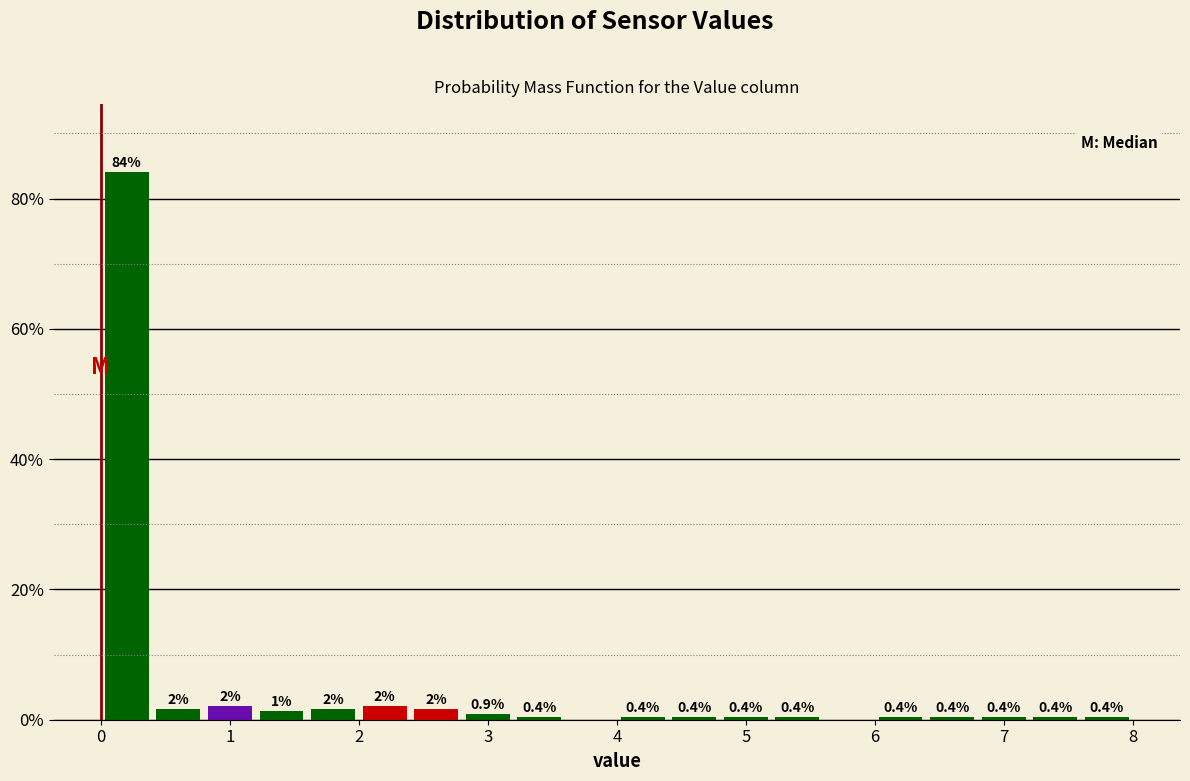

Which range on the x-axis has the tallest bar?

0.0 to 0.4